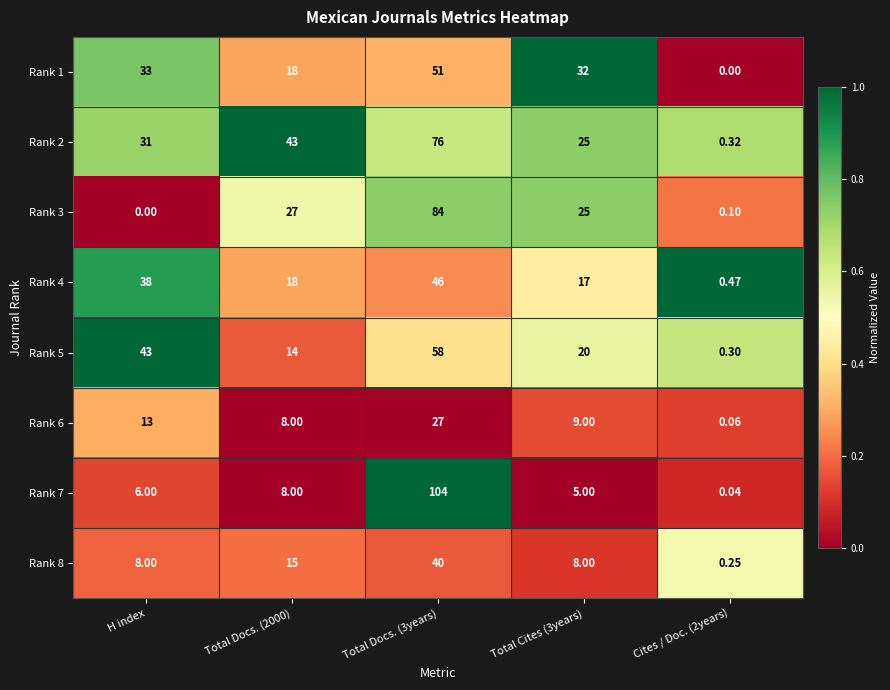

At how many categories does at least one series exceed 0?

5